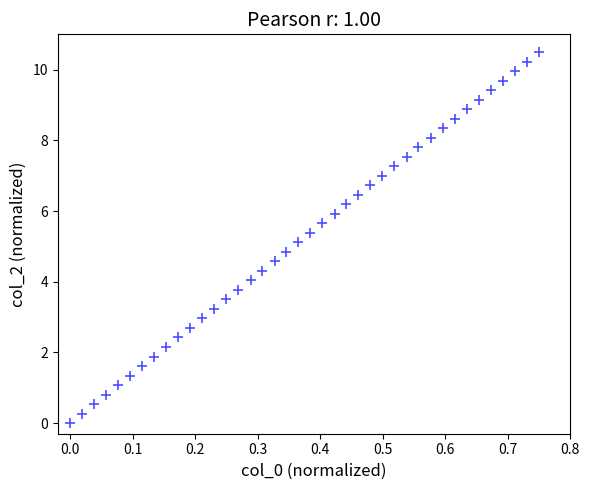

What is the range of Y values (max minus min)?

10.5